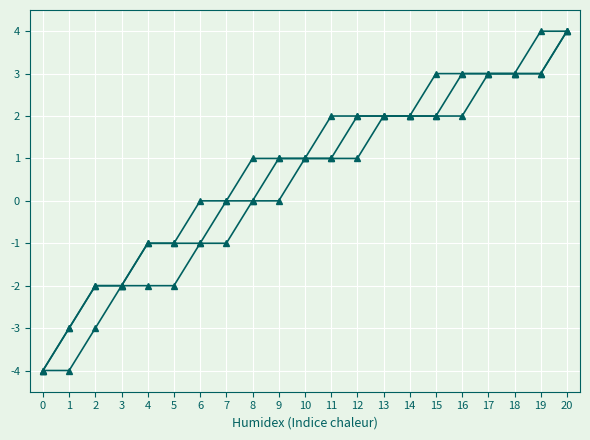

Reading left to right, list all the values displayed in this chart.

Upper: -4	-3	-2	-2	-1	-1	0	0	1	1	1	2	2	2	2	3	3	3	3	4	4
Middle: -4	-3	-2	-2	-1	-1	-1	0	0	1	1	1	2	2	2	2	3	3	3	3	4
Lower: -4	-4	-3	-2	-2	-2	-1	-1	0	0	1	1	1	2	2	2	2	3	3	3	4